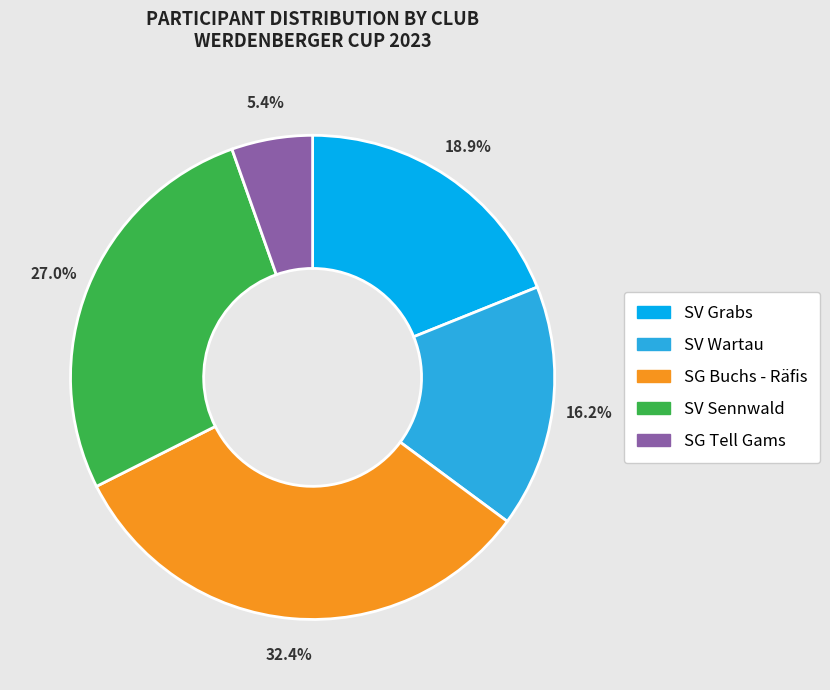

True or false: SV Grabs accounts for 37% of the total.

False